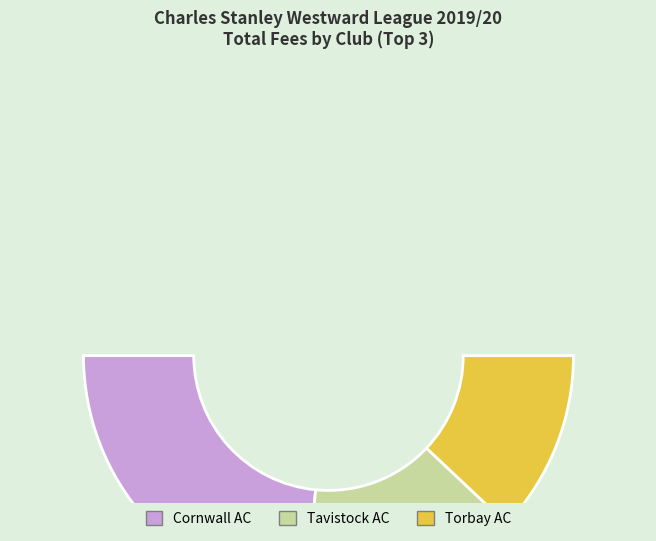

To the nearest percent, what is the difference between the PB Running and Cornwall AC slice percentages?

11%